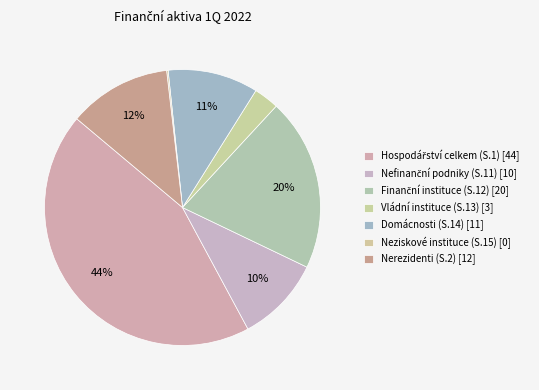

What is the ratio of the value at Vládní instituce (S.13) to the value at Hospodářství celkem (S.1)?

0.1